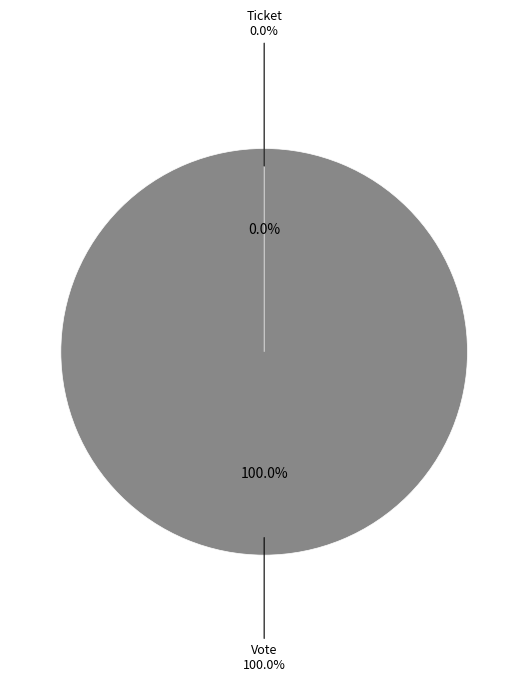

To the nearest percent, what is the combined percentage of Vote and Ticket?

100%